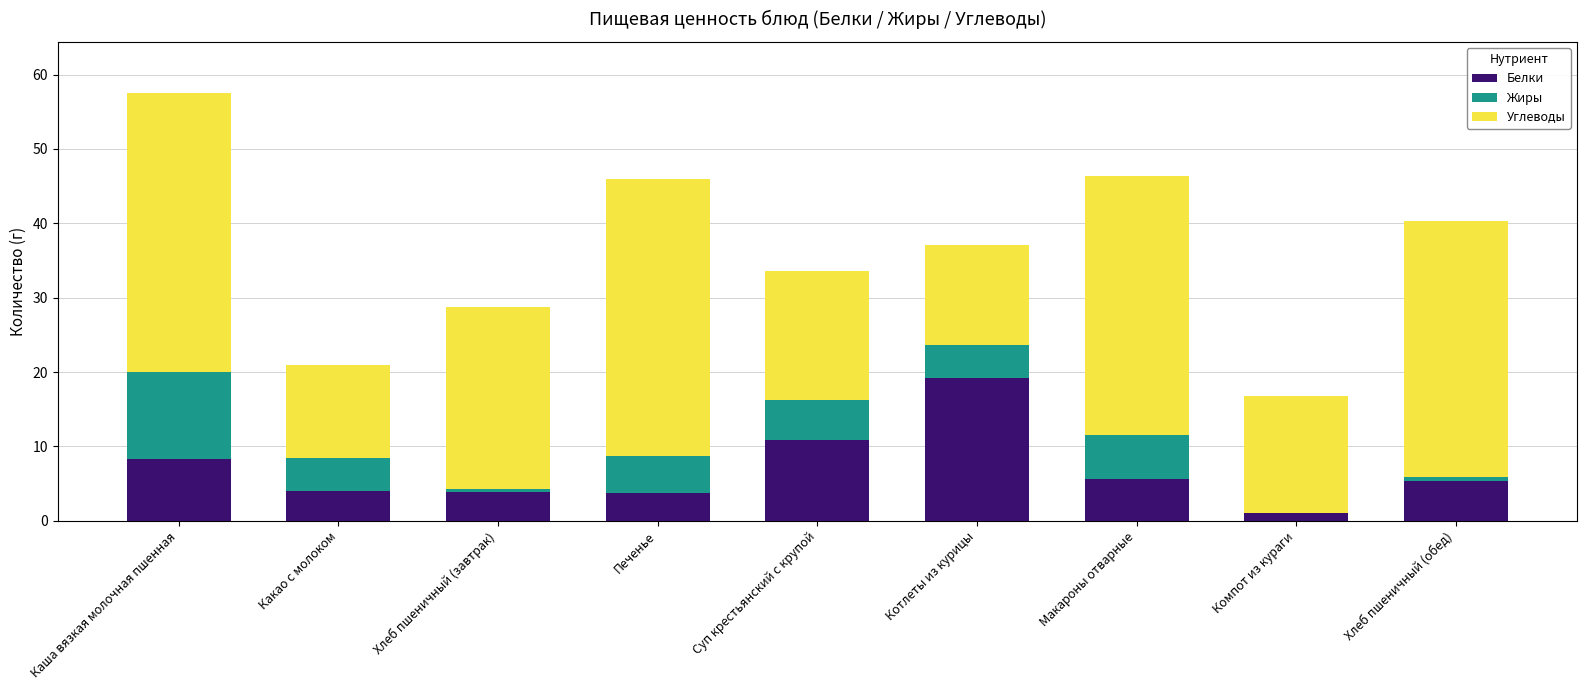

At which label does Белки reach its peak?

Котлеты из курицы